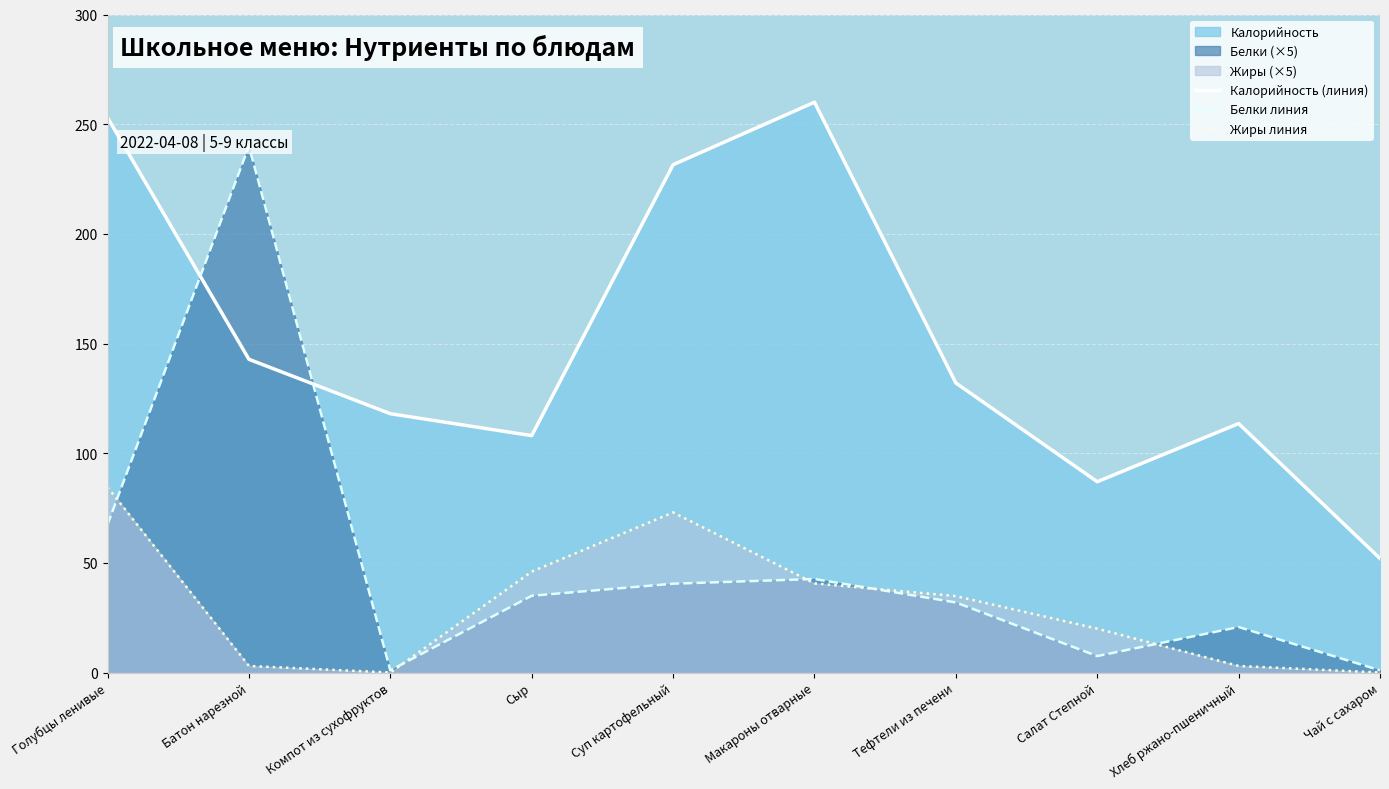

What value does the Жиры линия series have at Сыр?

46.0